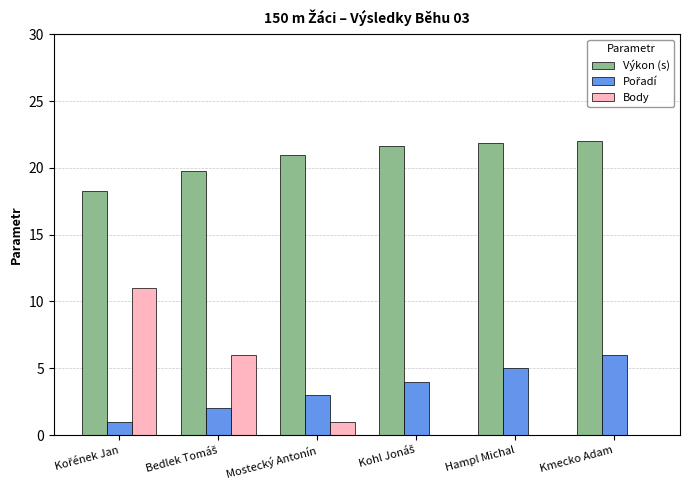

What is the highest value of the Body series?

11.0